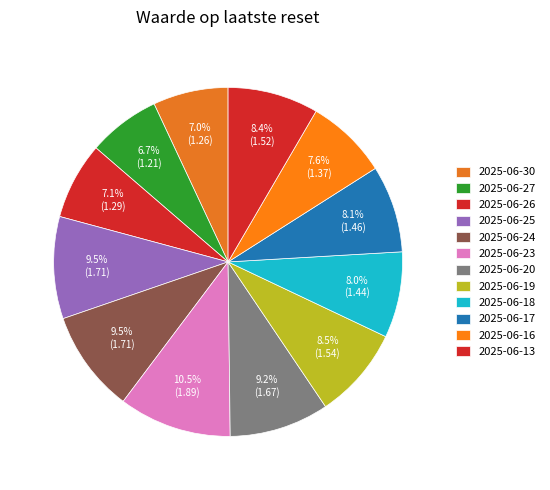

Rank the categories by value from lowest to highest.

2025-06-27, 2025-06-30, 2025-06-26, 2025-06-16, 2025-06-18, 2025-06-17, 2025-06-13, 2025-06-19, 2025-06-20, 2025-06-25, 2025-06-24, 2025-06-23